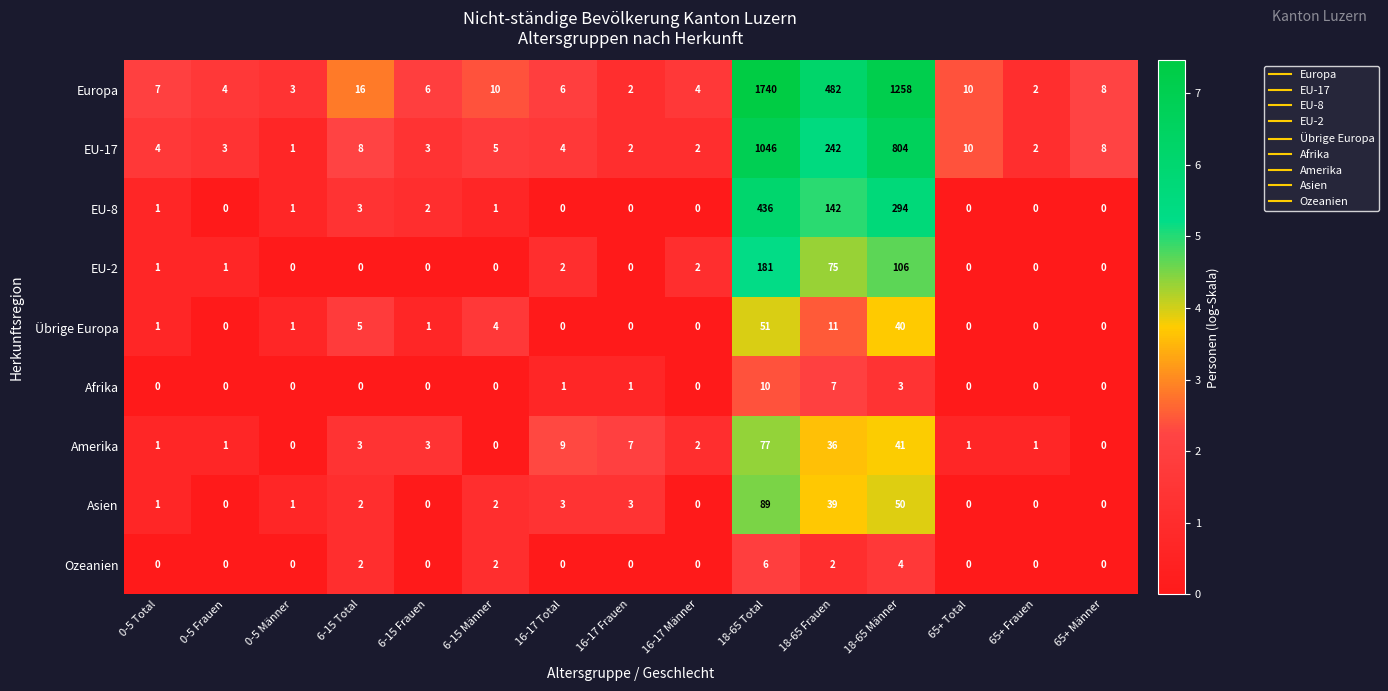

At which category is the sum across all series the highest?

18-65 Total